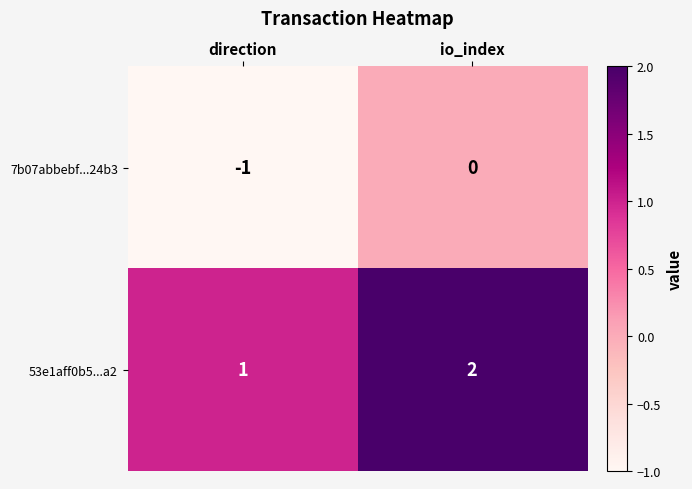

At which category is the sum across all series the highest?

io_index